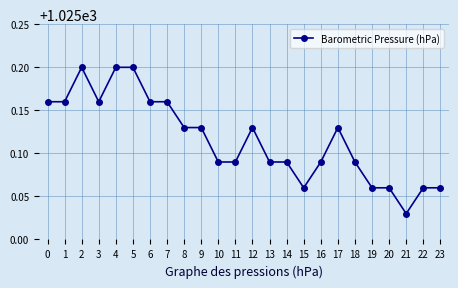

Which has a higher value, 22 or 9?

9